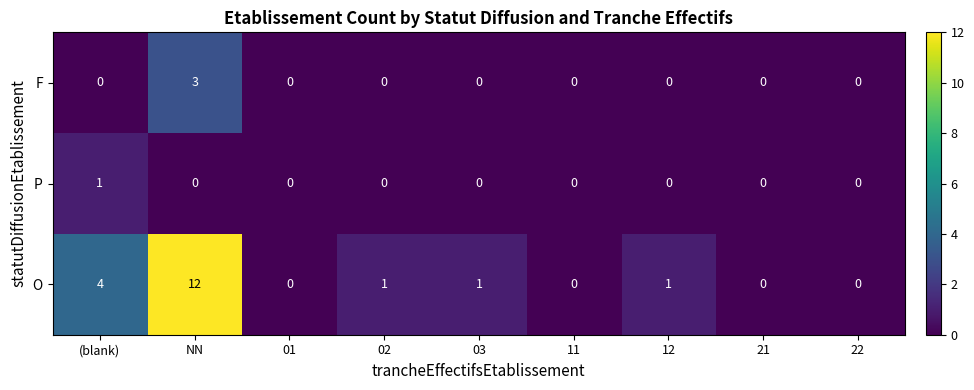

Which series changed the most between 02 and 21?

O